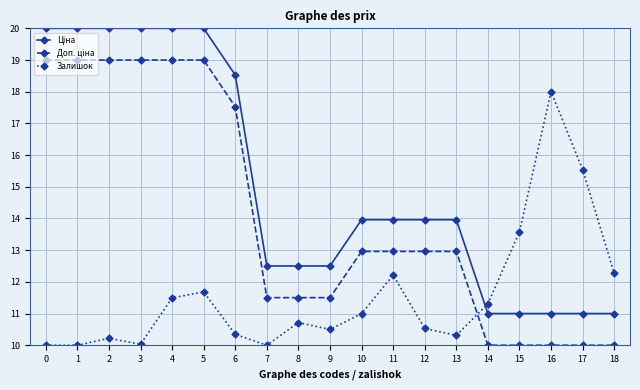

What is the minimum value shown in the chart?

10.0